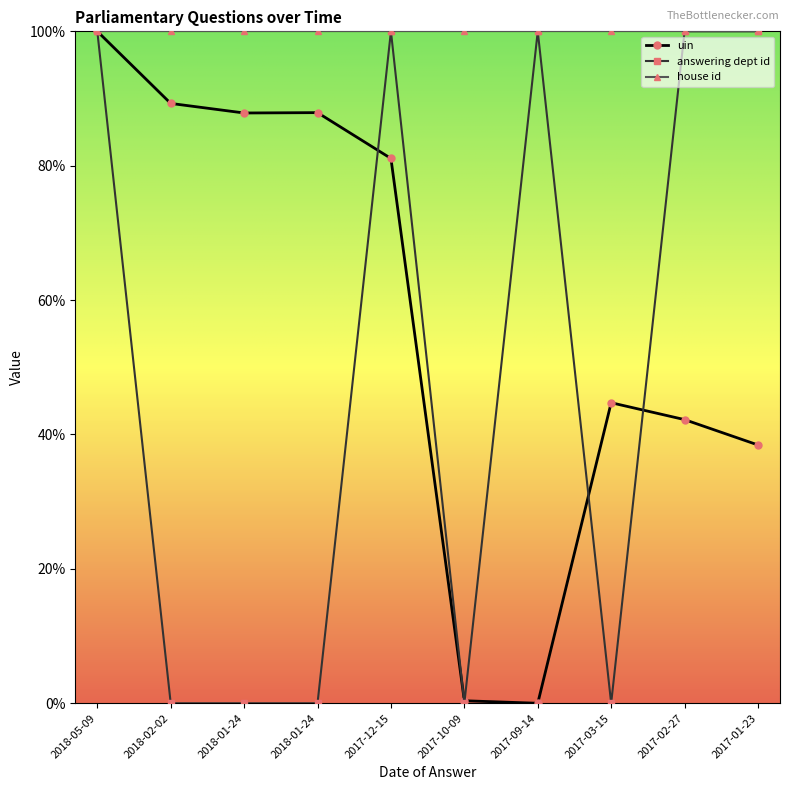

What is the total value across all series at 2017-02-27?

242.2